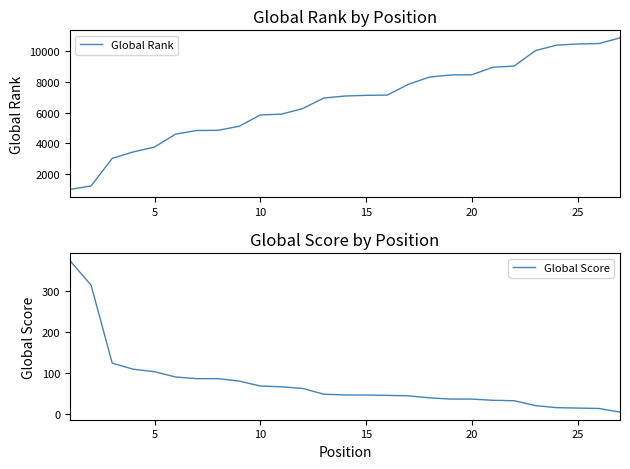

What is the average value of the Global Score series?

75